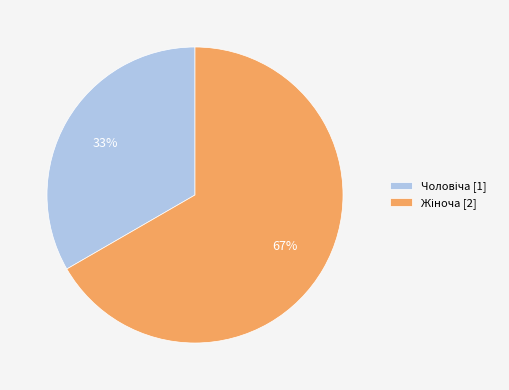

To the nearest percent, what is the average slice percentage?

50%